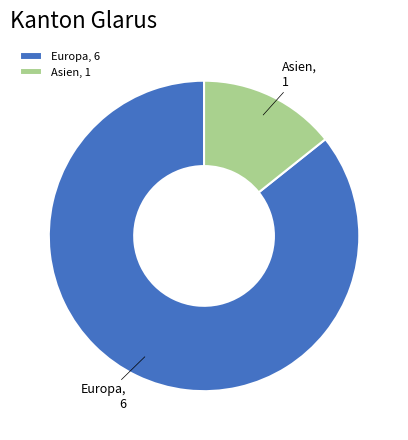

Is there any slice that represents more than half of the pie?

Yes